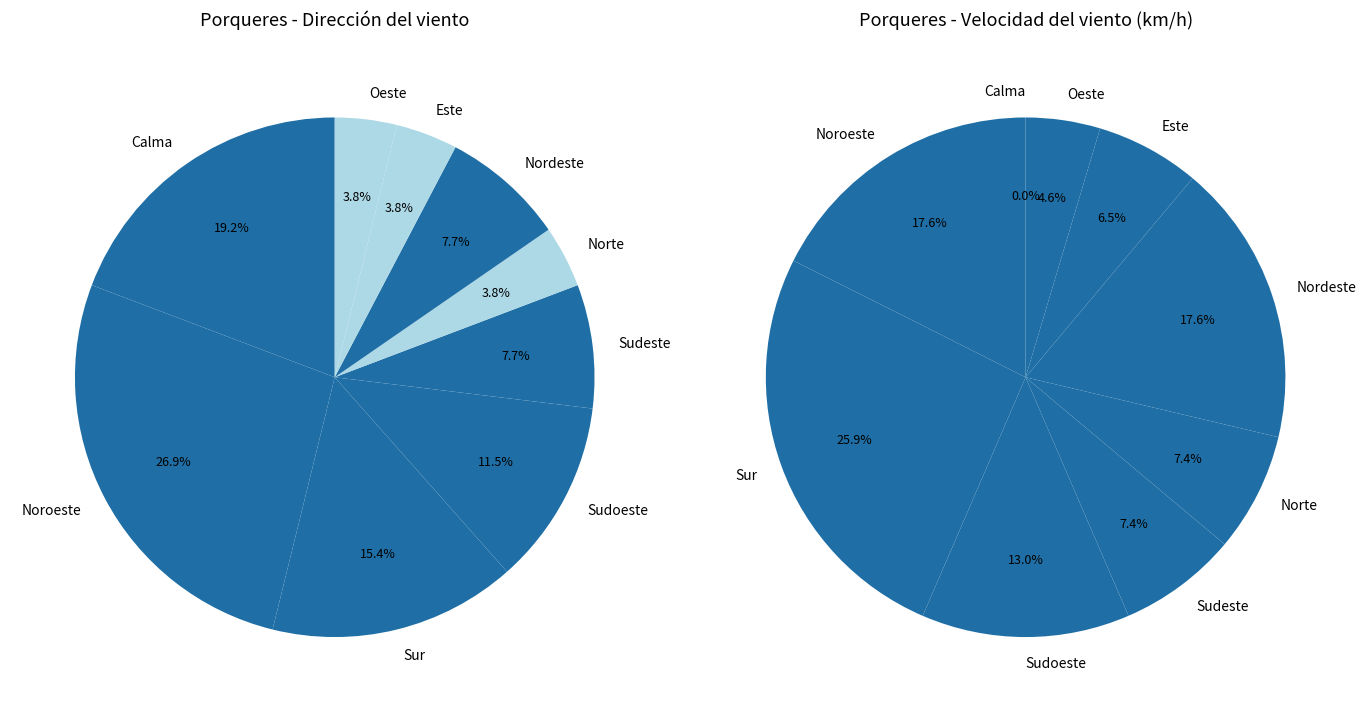

Rank the categories by value from lowest to highest.

Norte, Este, Oeste, Sudeste, Nordeste, Sudoeste, Sur, Calma, Noroeste